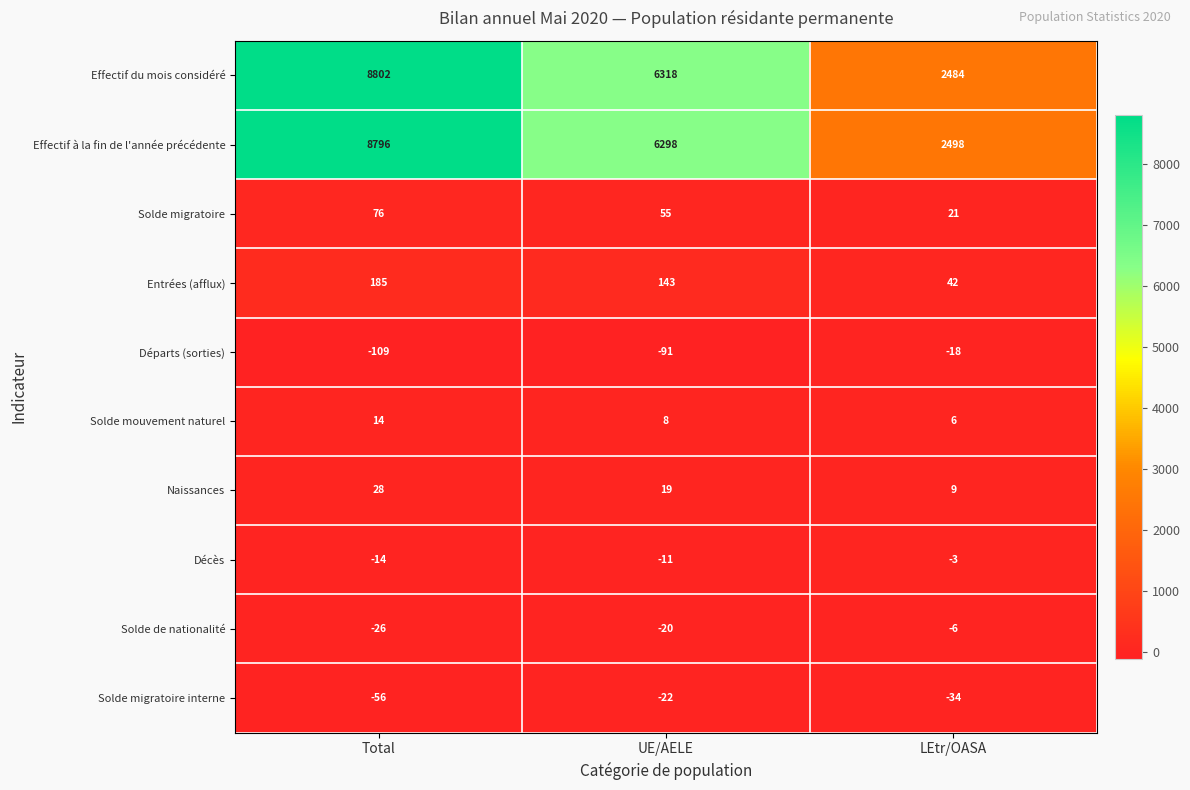

What is the lowest value of the Solde mouvement naturel series?

6